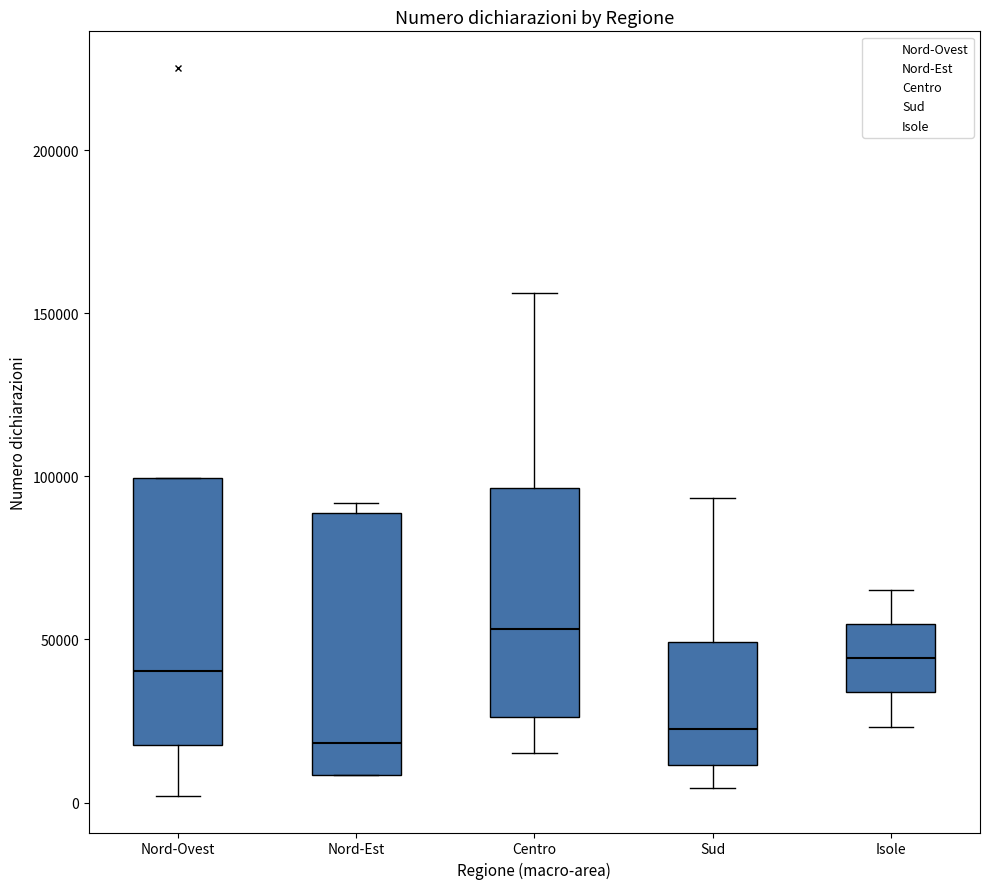

Reading left to right, transcribe this box plot: for each box, give where its median line is, the range the box spans, and where its two whiskers end, as read against the y-axis. The values are not printed on the chart, so give them approximately, as read against the axis.

Nord-Ovest: median 40000, box 20000 to 100000, whiskers 0 to 100000
Nord-Est: median 20000, box 10000 to 90000, whiskers 10000 to 90000 (just above the box's upper edge)
Centro: median 55000, box 25000 to 95000, whiskers 15000 to 155000
Sud: median 25000, box 10000 to 50000, whiskers 5000 to 95000
Isole: median 45000, box 35000 to 55000, whiskers 25000 to 65000